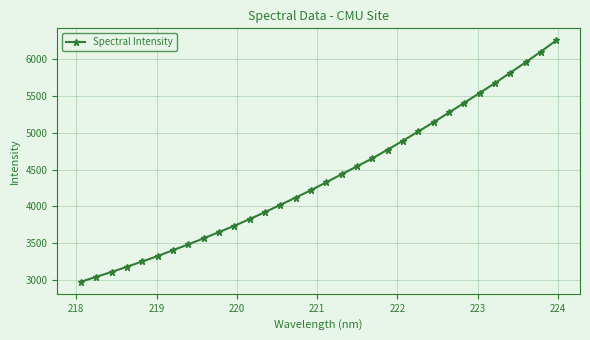

What is the value of the 7th point from the left?

3406.9